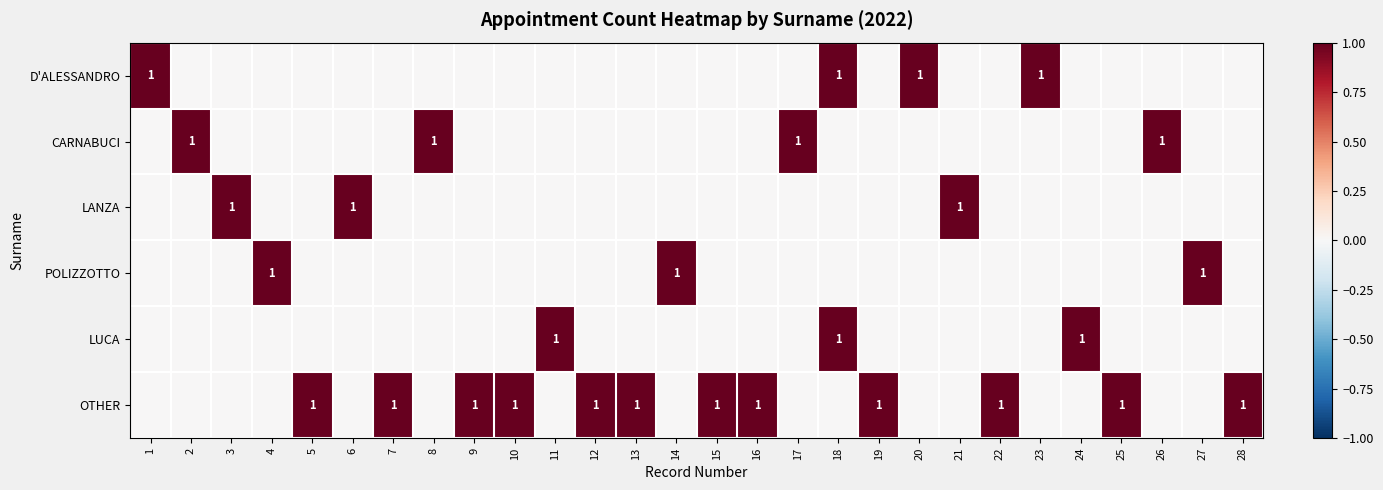

The LANZA series shows 1 at 3. True or false?

True